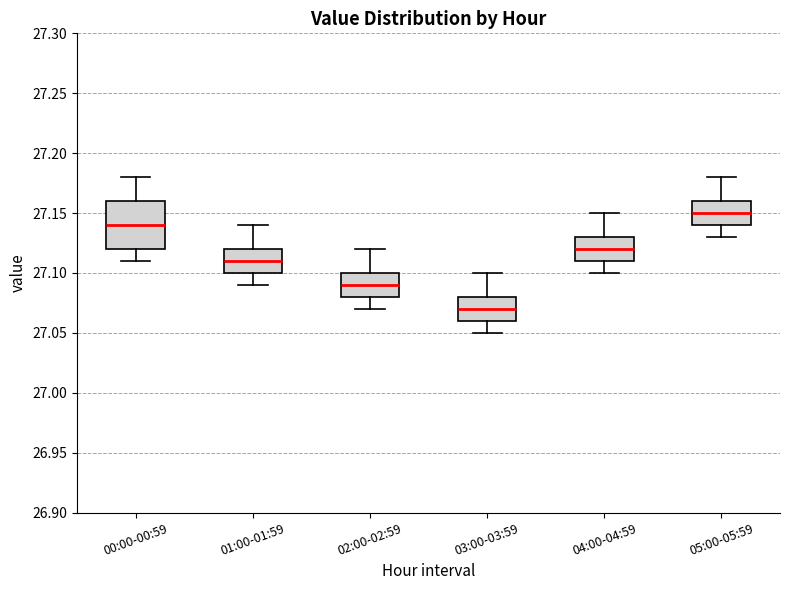

Which box's median line is the highest?

05:00-05:59